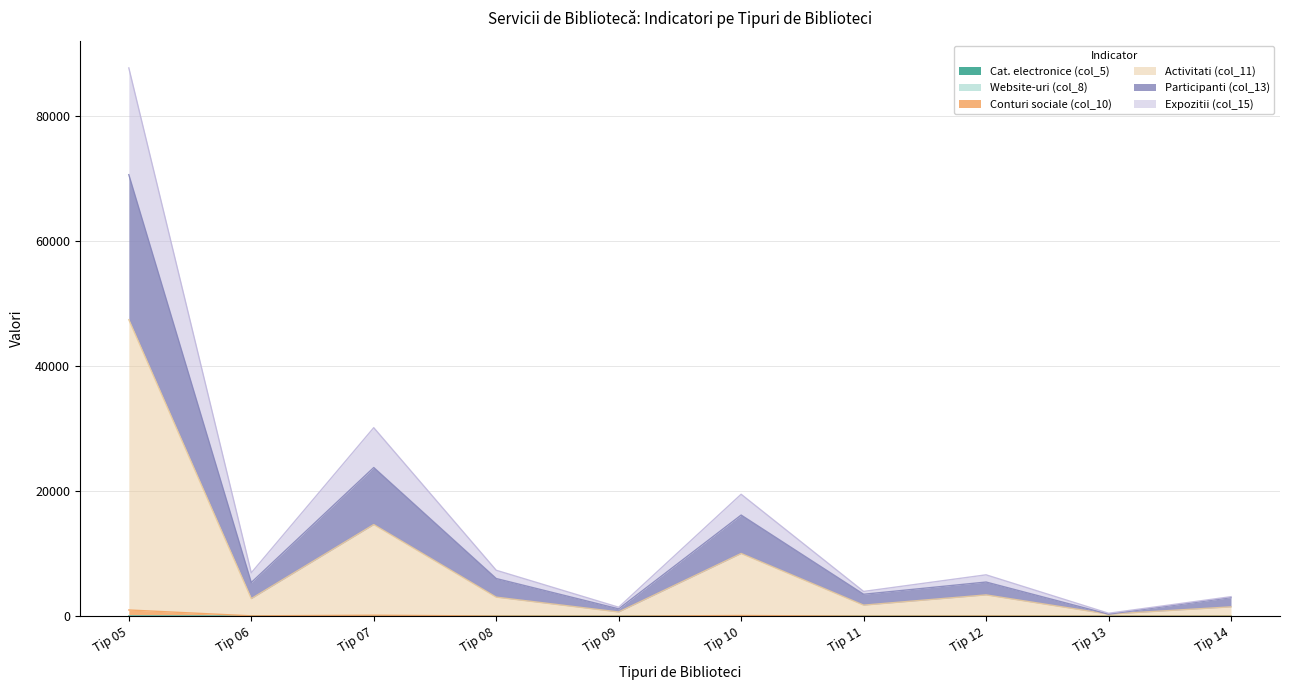

At which category is the sum across all series the highest?

Tip 05